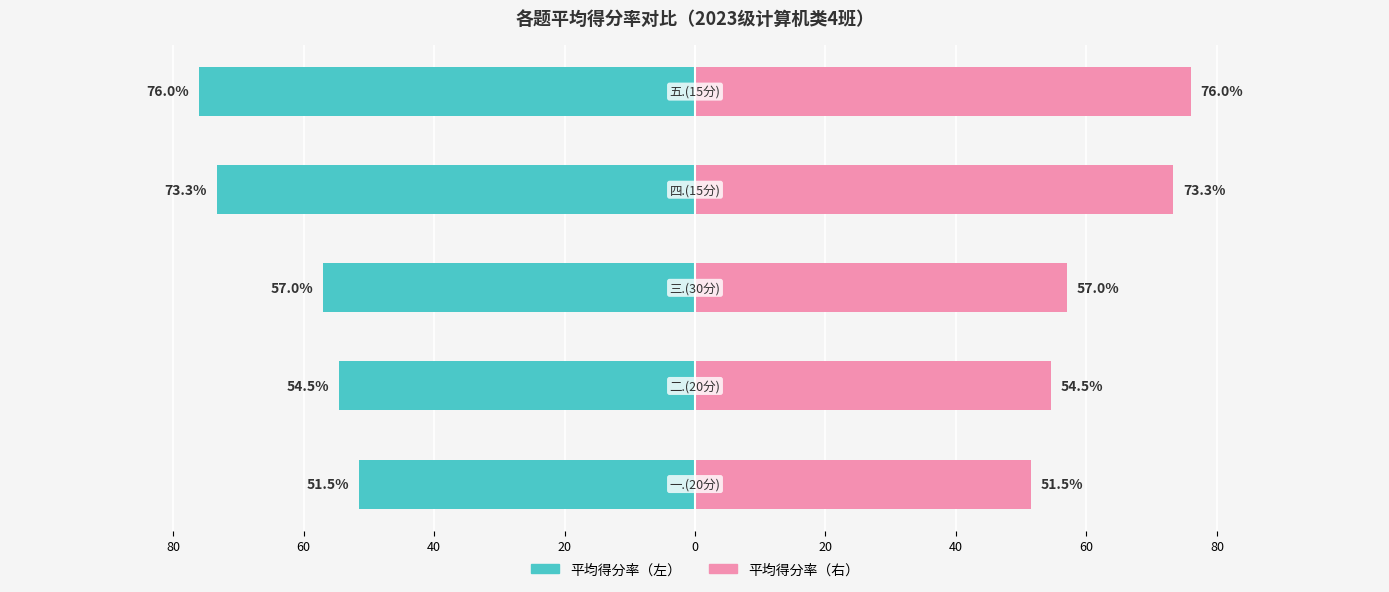

True or false: 平均得分率(正向) has a value of -26.9 at 40.

False